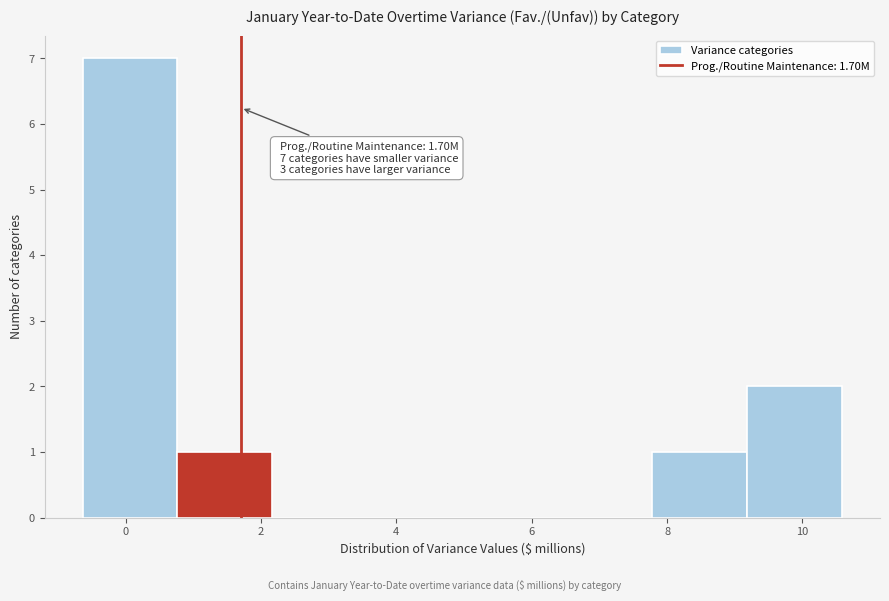

Which range on the x-axis has the tallest bar?

-0.6 to 0.8